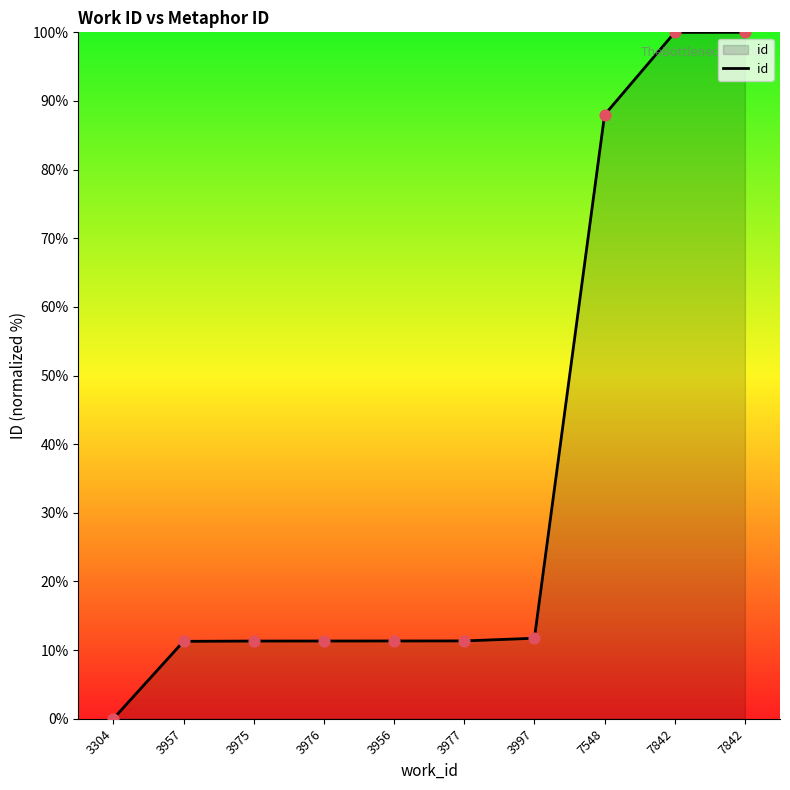

Which has a higher value, 3956 or 3975?

3956